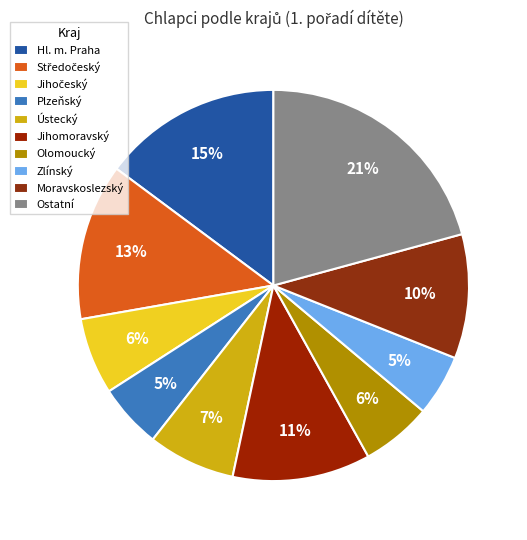

The Ústecký slice represents 1% of the pie. True or false?

False